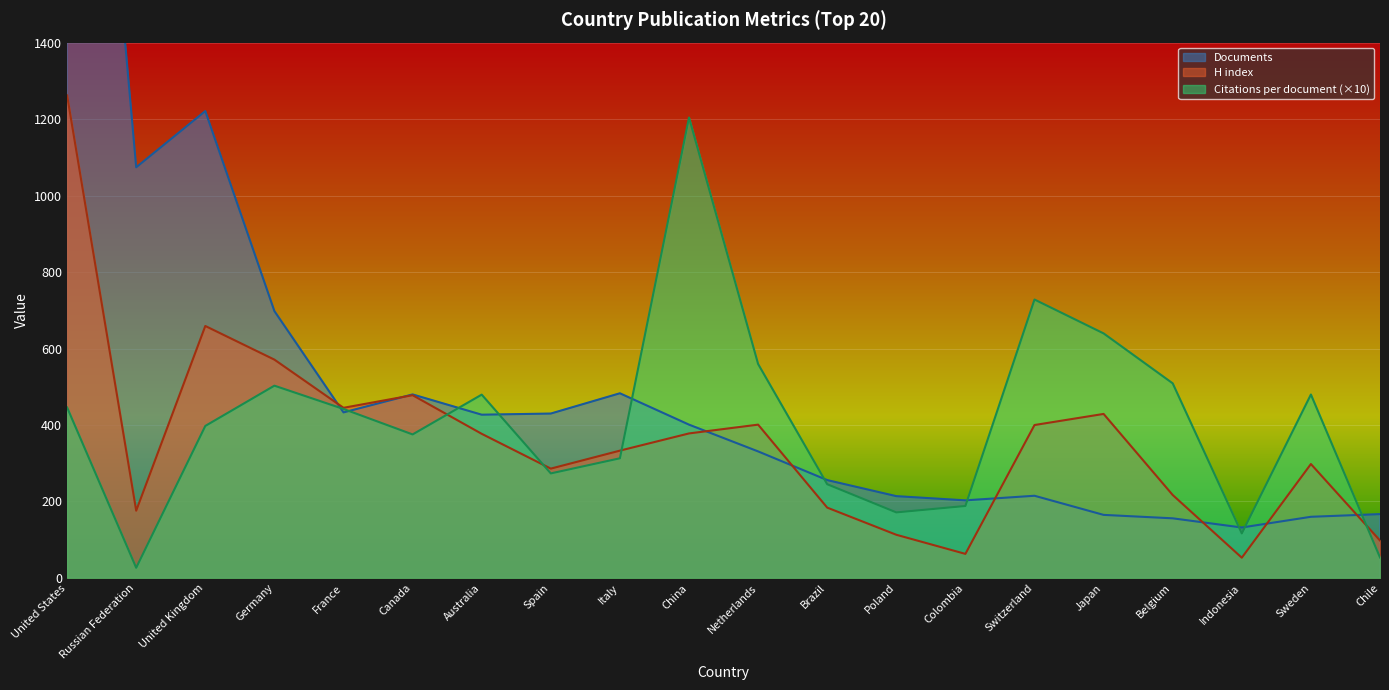

At which label does Documents reach its peak?

United States